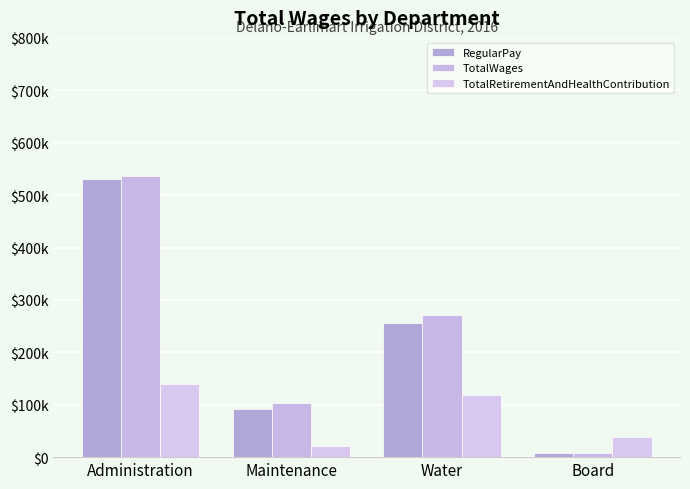

Does the chart contain stacked bars?

No